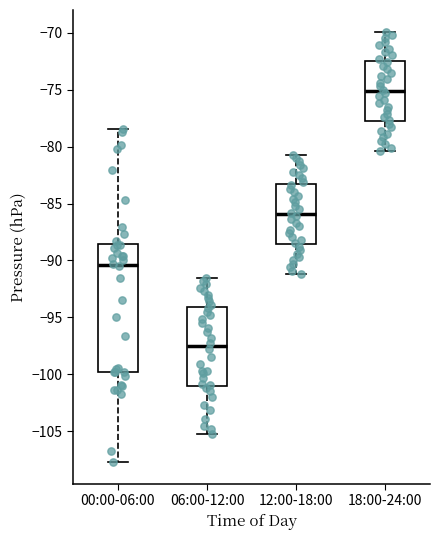

Where does the median line of the box for 12:00-18:00 sit on the y-axis? The values are not printed on the chart, so give them approximately, as read against the axis.

-86.0